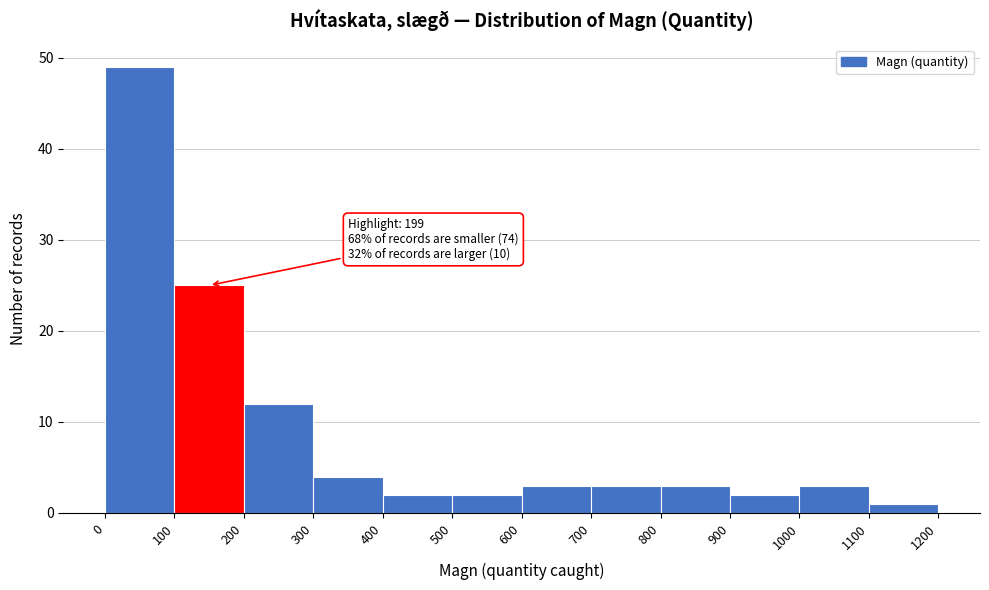

Over which range of the x-axis is the bar tallest?

0 to 100